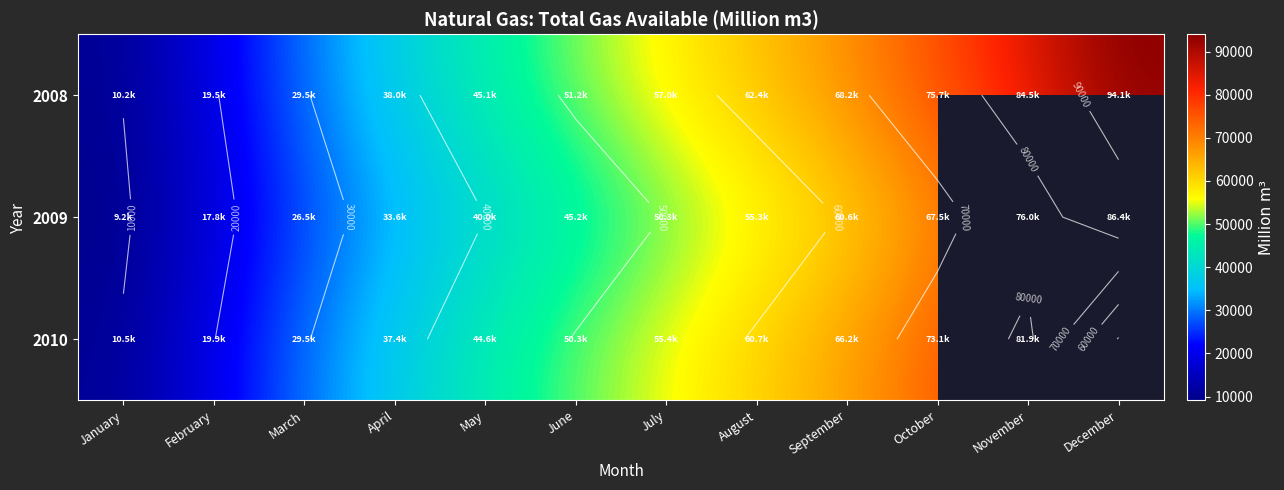

Is it true that 2010 equals 81924.0 at November?

True